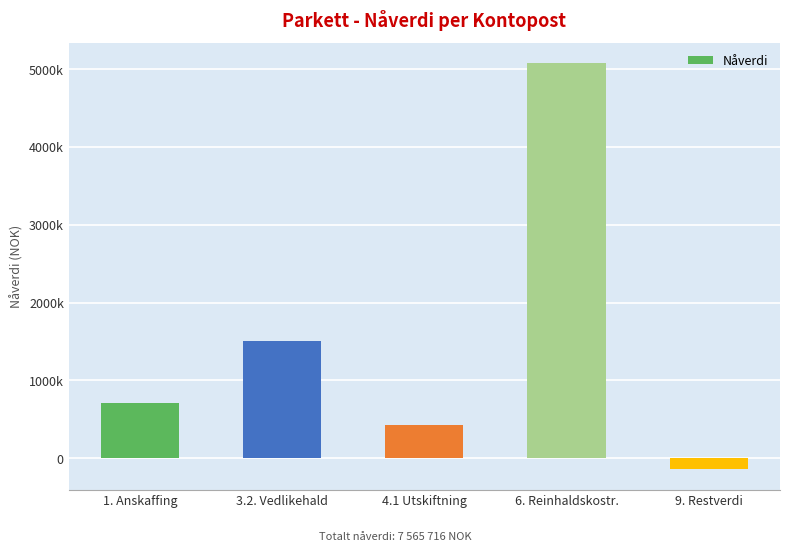

Reading left to right, transcribe all the data shown in this chart.

1. Anskaffing=711000	3.2. Vedlikehald=1503704	4.1 Utskiftning=421701	6. Reinhaldskostr.=5071753	9. Restverdi=-142443